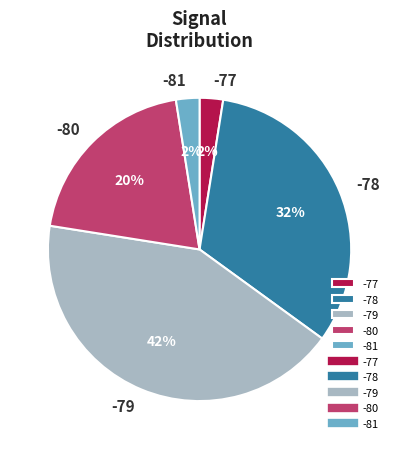

Count the number of slices in the pie.

5